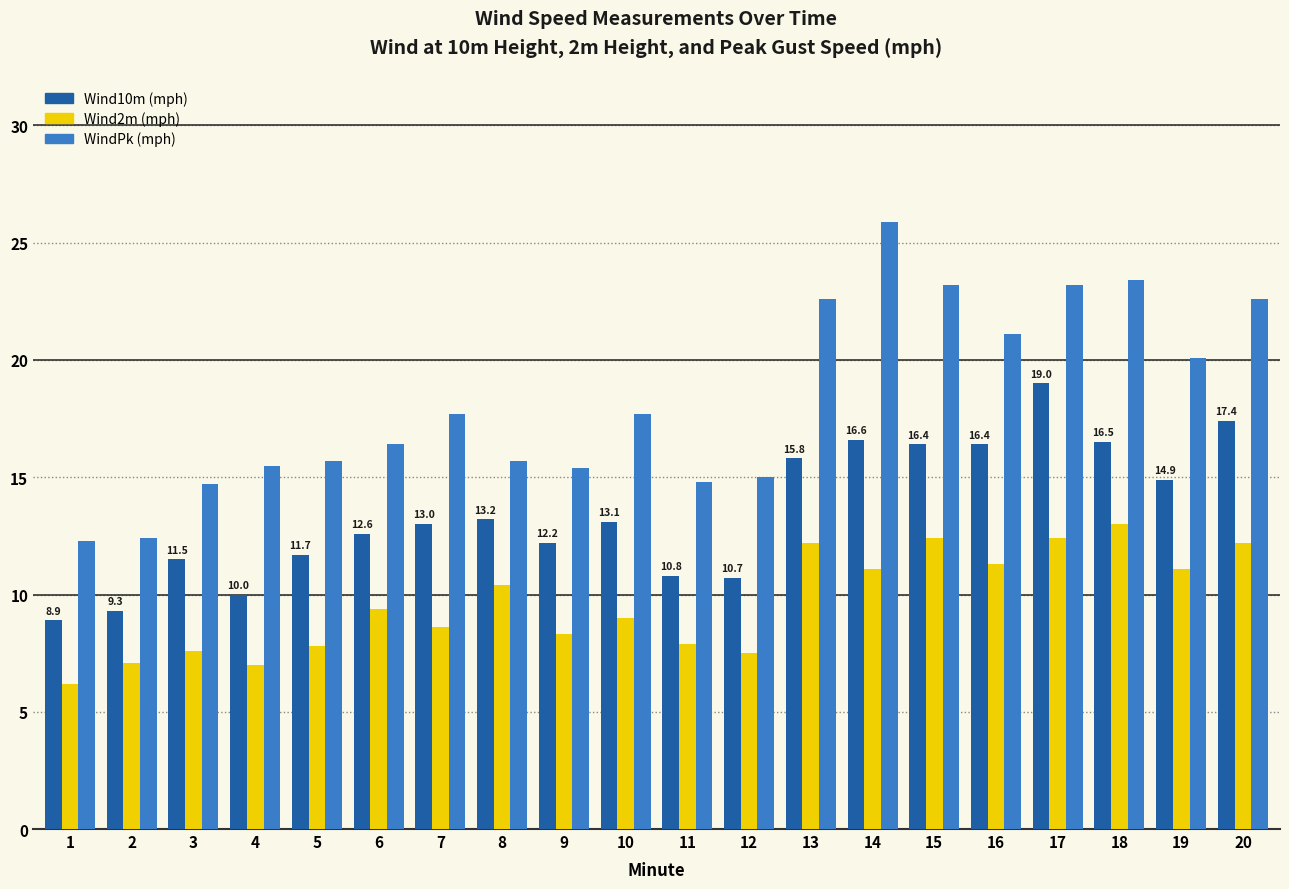

What is the total value across all series at 6?

38.4